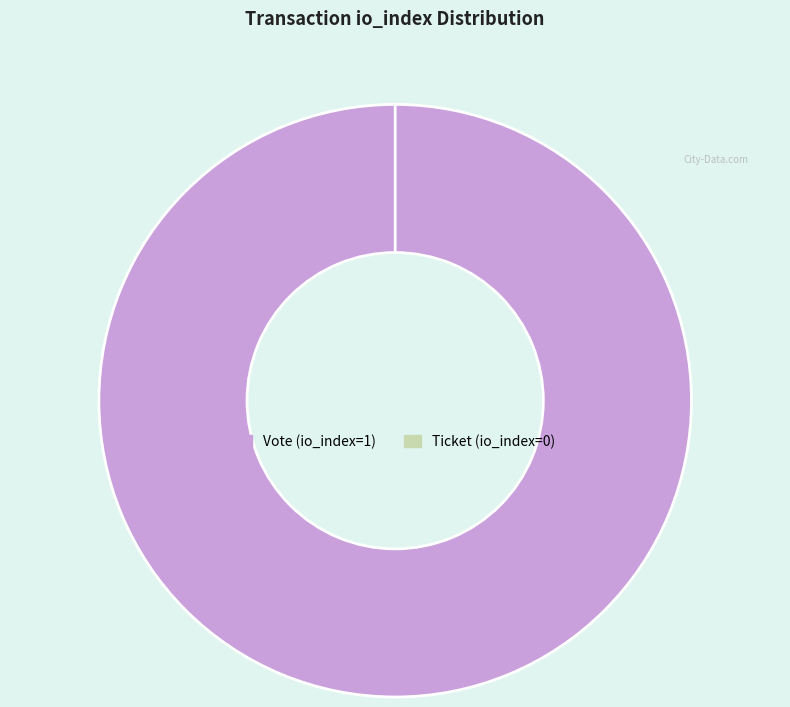

Which category has the smallest portion of the pie?

Ticket (io_index=0)